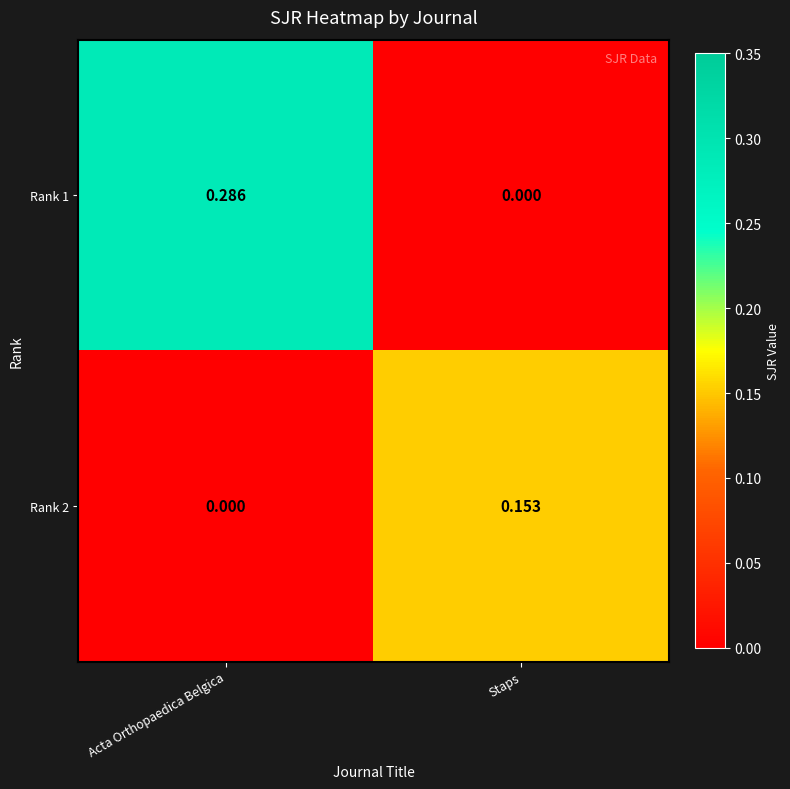

Rank the series by their average value, from lowest to highest.

Rank 2, Rank 1